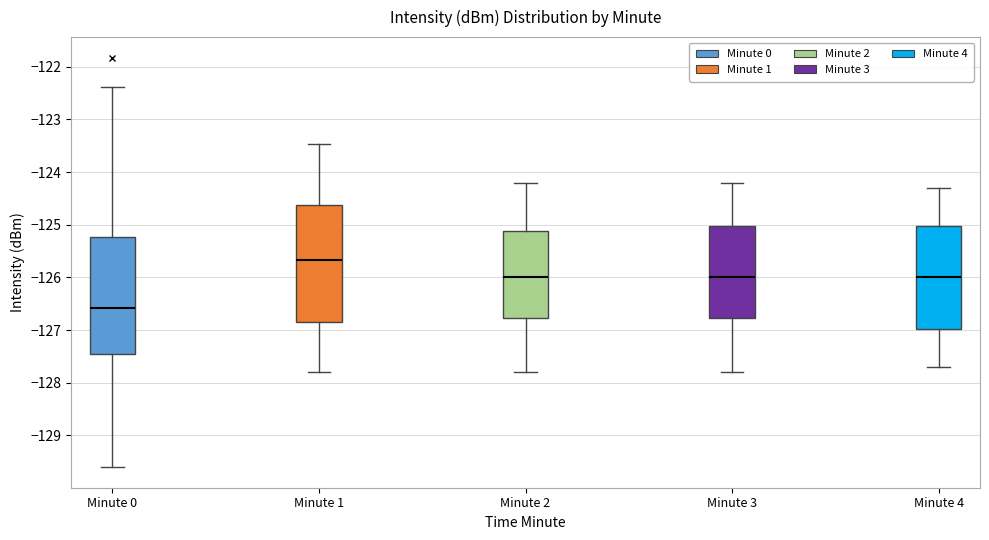

Where is the upper edge of the box for Minute 3 on the y-axis? The values are not printed on the chart, so give them approximately, as read against the axis.

-125.0